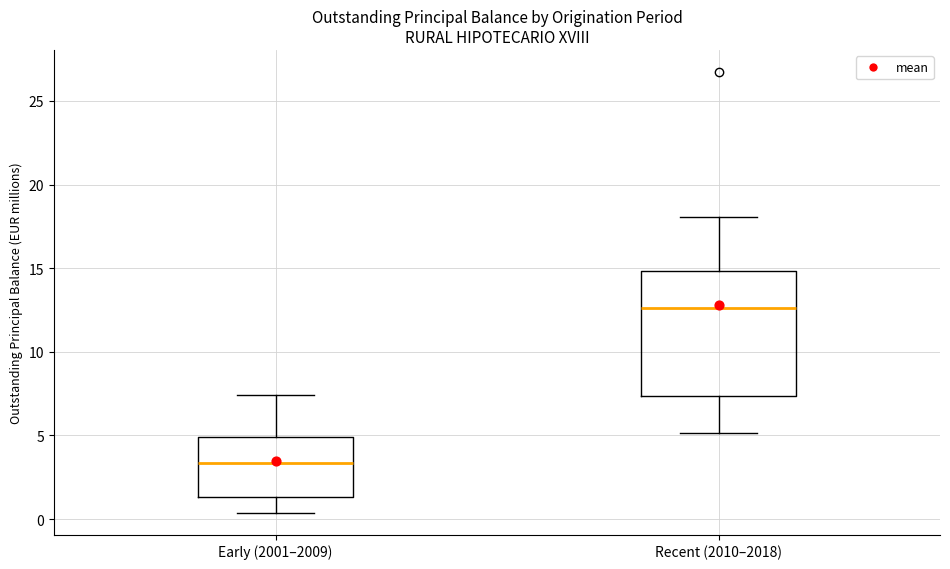

Reading left to right, read every box against the y-axis: the position of its median line, the range the box covers, and the ends of its whiskers. The values are not printed on the chart, so give them approximately, as read against the axis.

Early (2001–2009): median 3.5, box 1.5 to 5.0, whiskers 0.5 to 7.5
Recent (2010–2018): median 12.5, box 7.5 to 15.0, whiskers 5.0 to 18.0